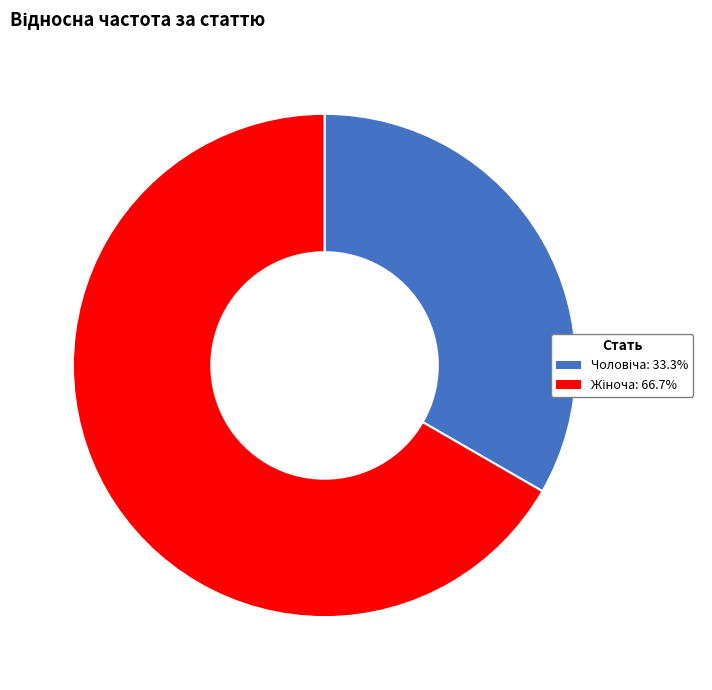

Is there any slice that represents more than half of the pie?

Yes